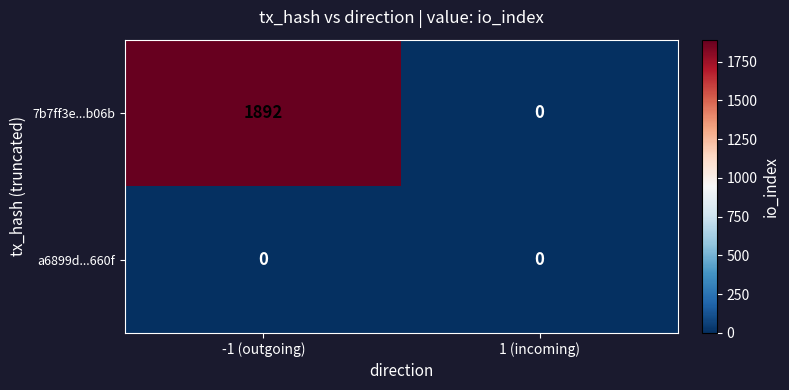

Reading left to right, what are all the values shown in this chart?

7b7ff3e...b06b: 1892	0
a6899d...660f: 0	0